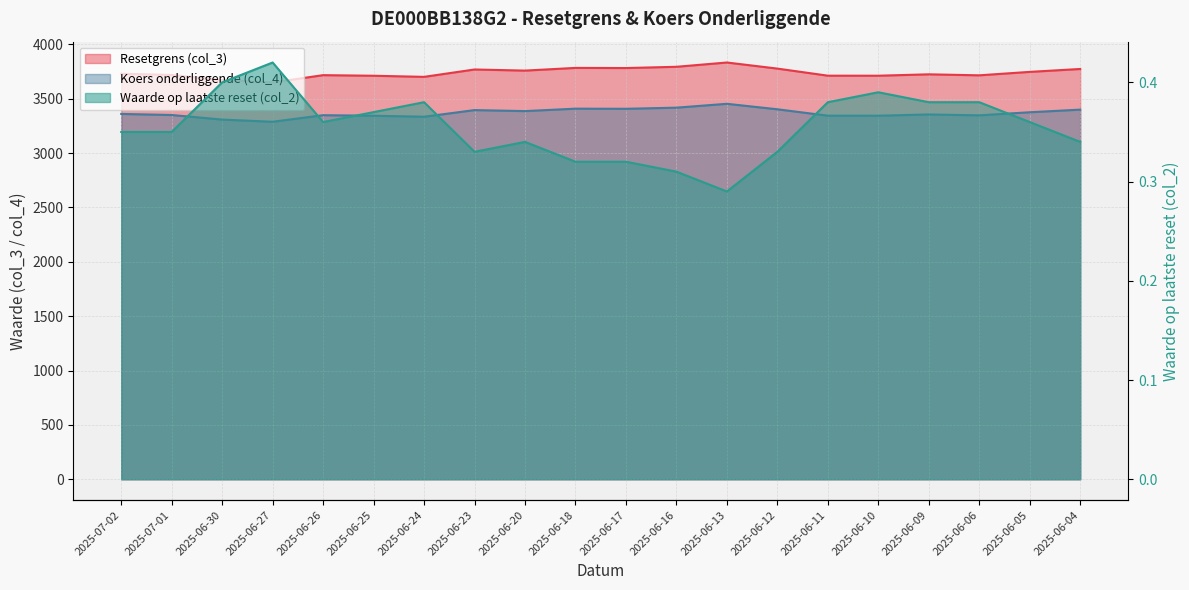

Count the number of data series in this chart.

3